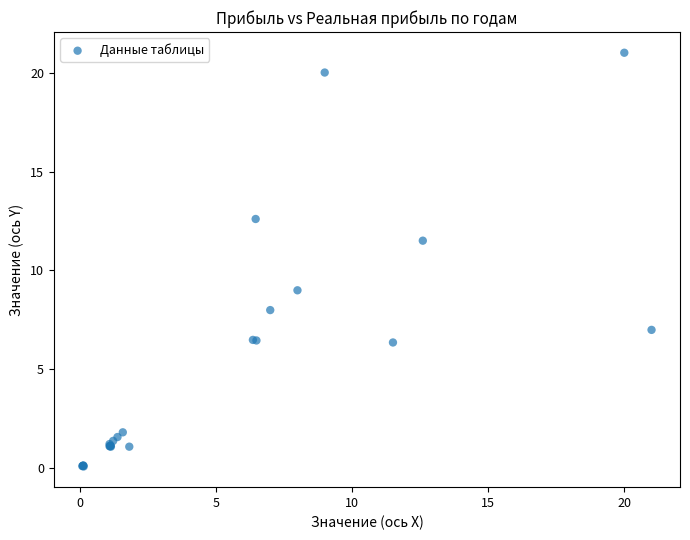

What Y value in the scatter plot is closest to 10?

9.0